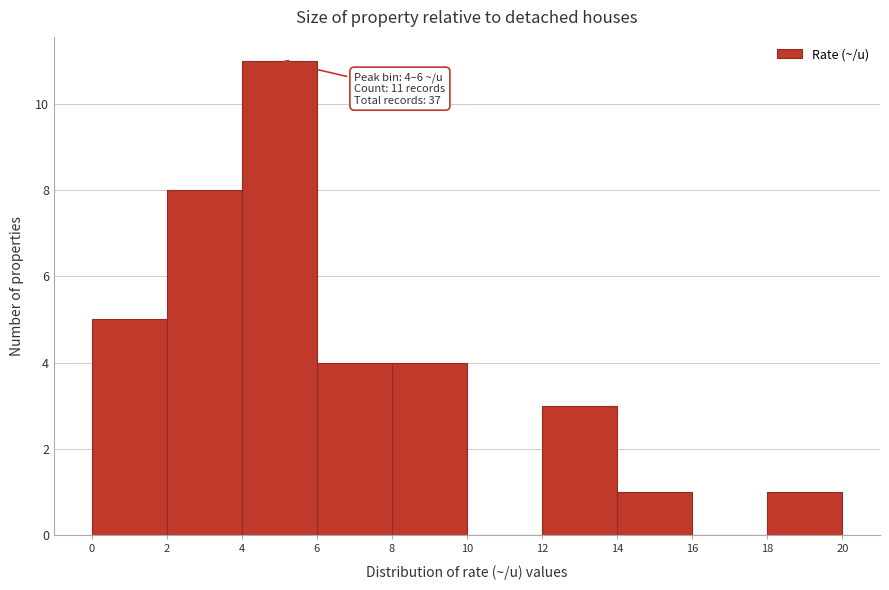

Over which range of the x-axis is the bar tallest?

4 to 6